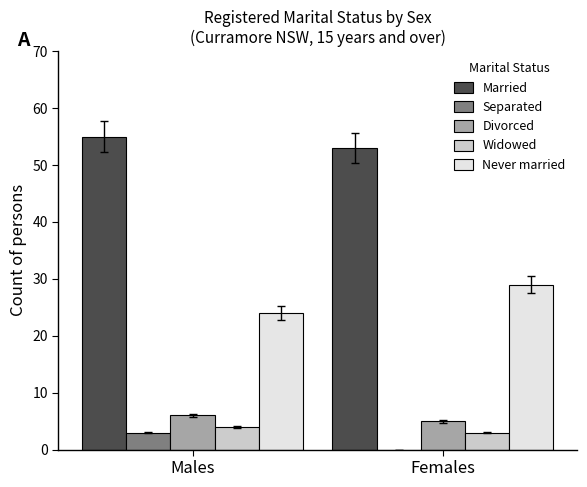

Which label corresponds to the largest value in the chart?

Males